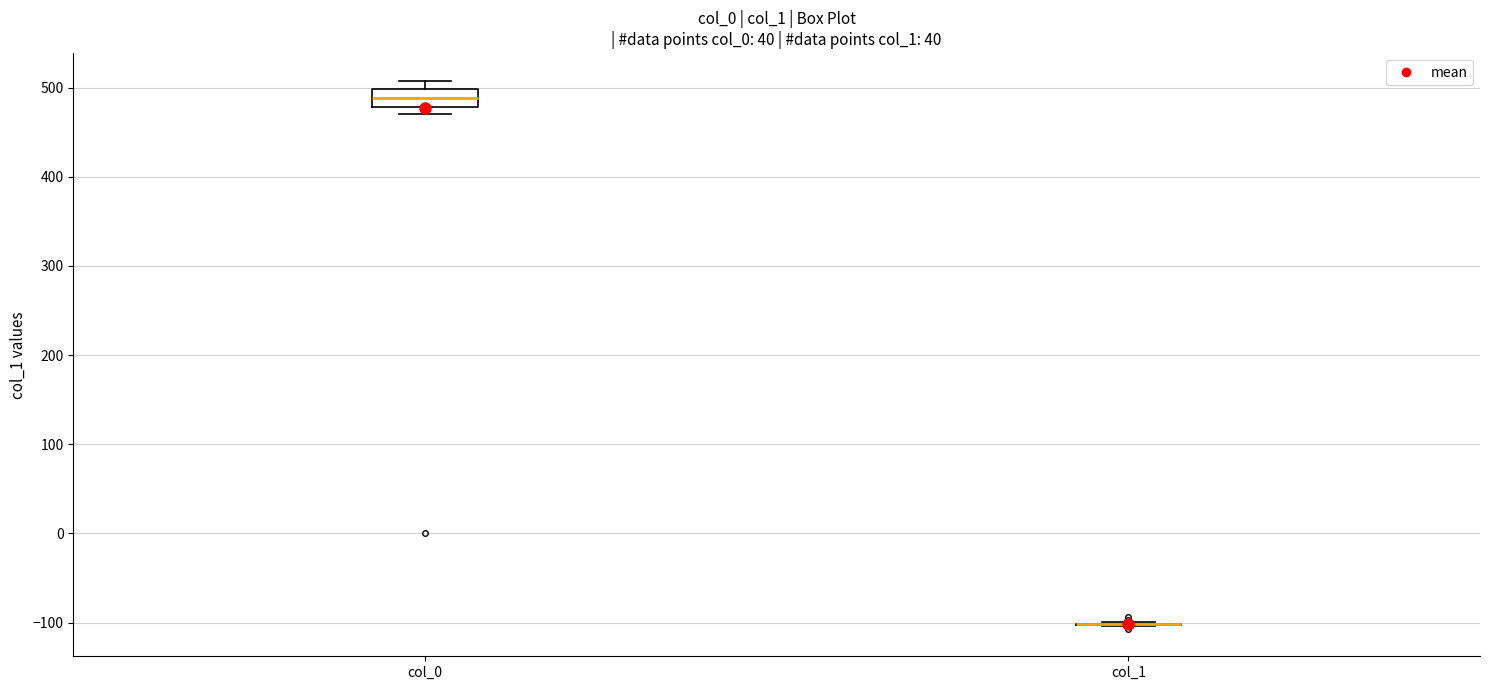

Comparing the boxes themselves (not the whiskers), which one is the tallest?

col_0